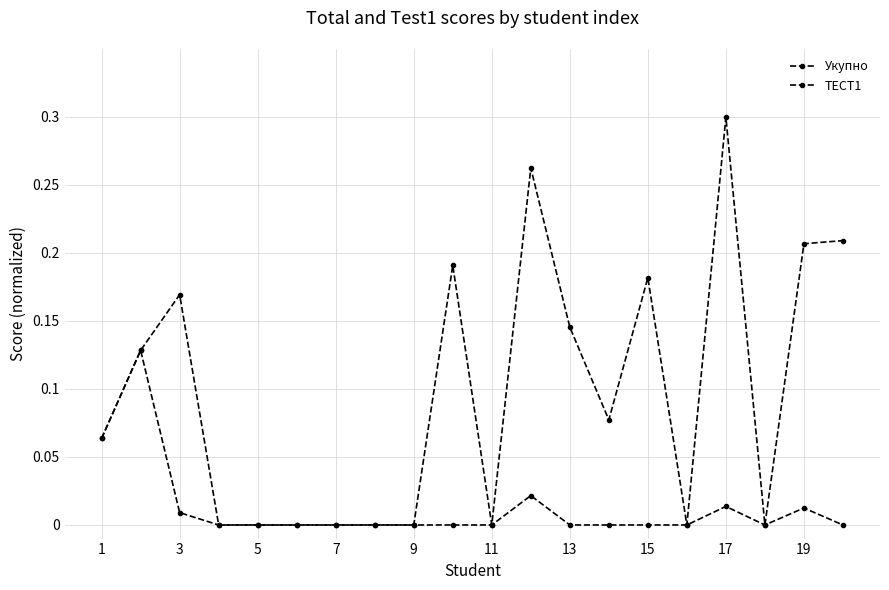

Count the number of categories in the chart.

20